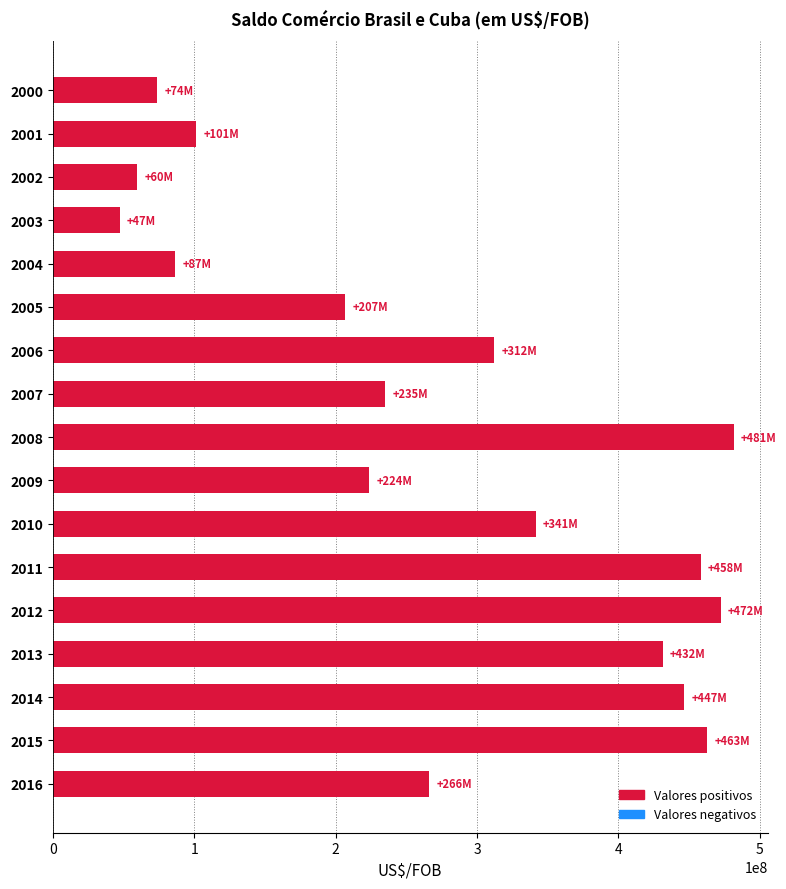

What is the difference between the values at 2003 and 2011?

411168193